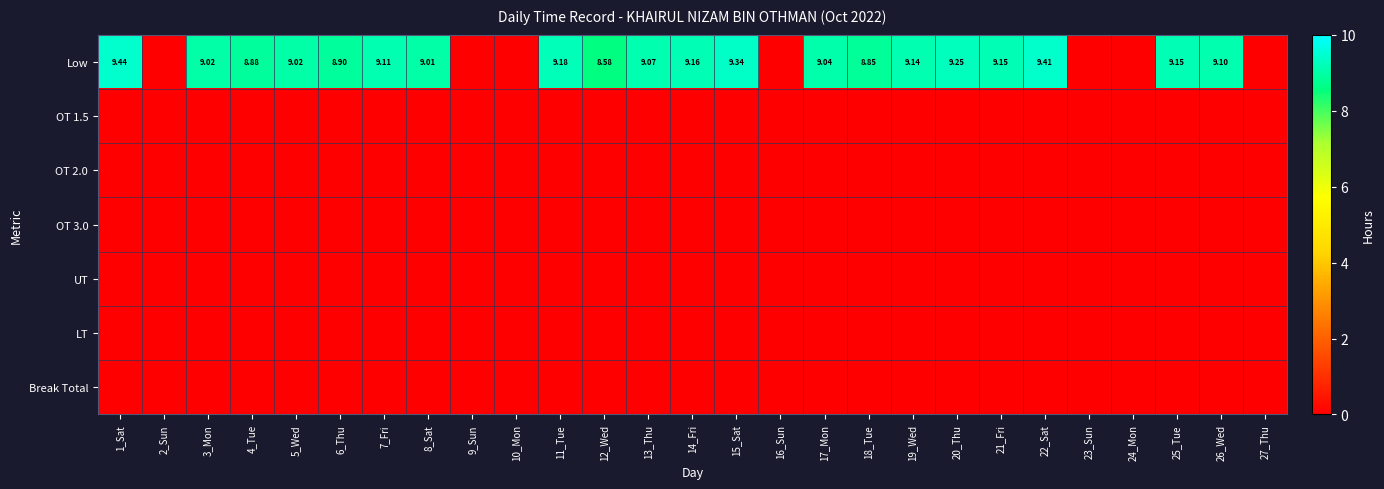

Which series has the widest spread of values?

Low